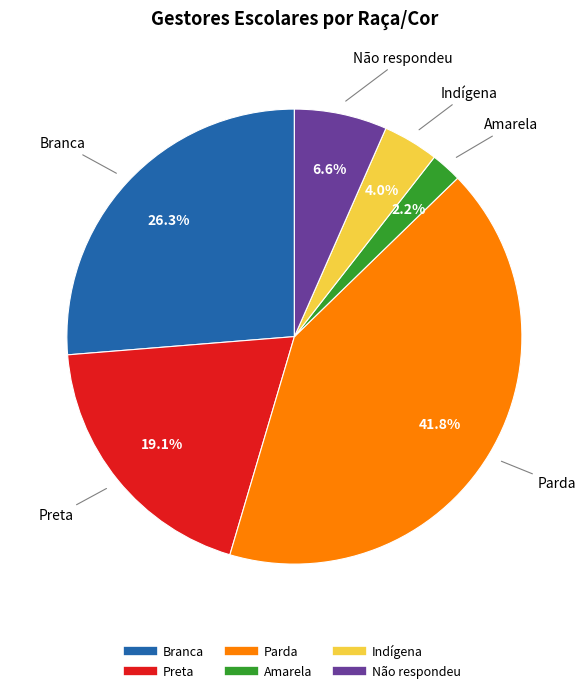

True or false: Não respondeu accounts for 1% of the total.

False